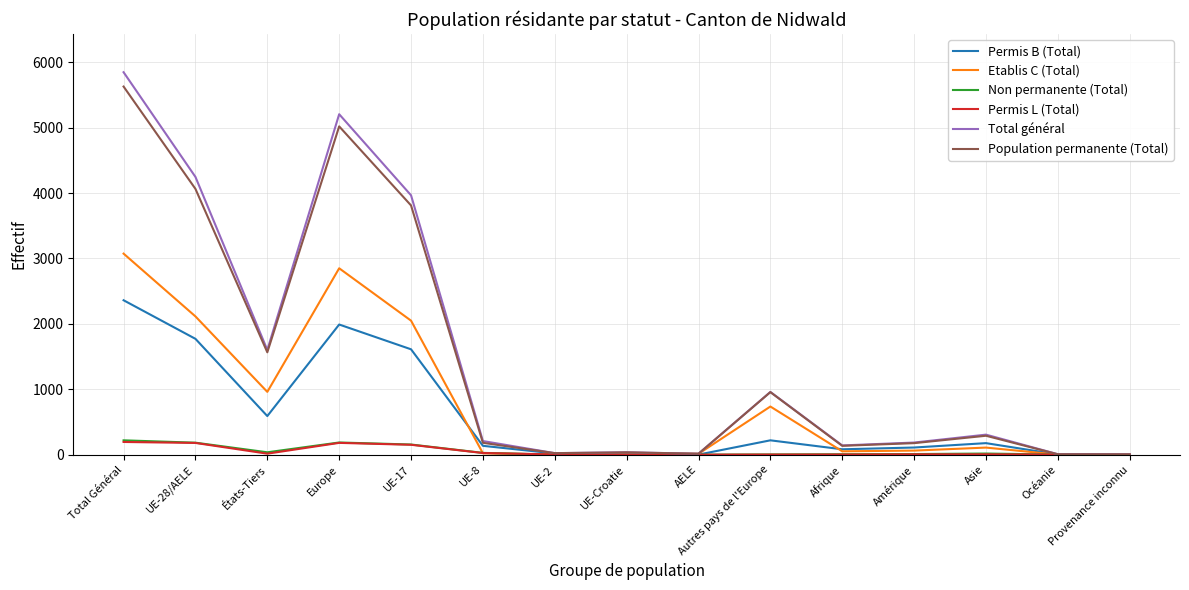

What is the total value across all series at Total Général?

17325